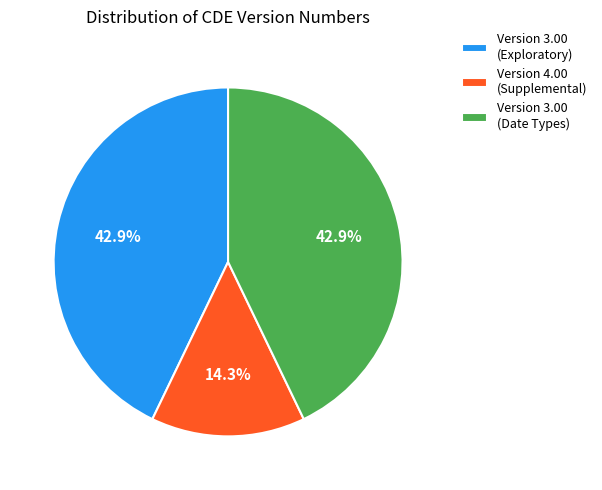

Which slice is the smallest?

Version 4.00 (Supplemental)